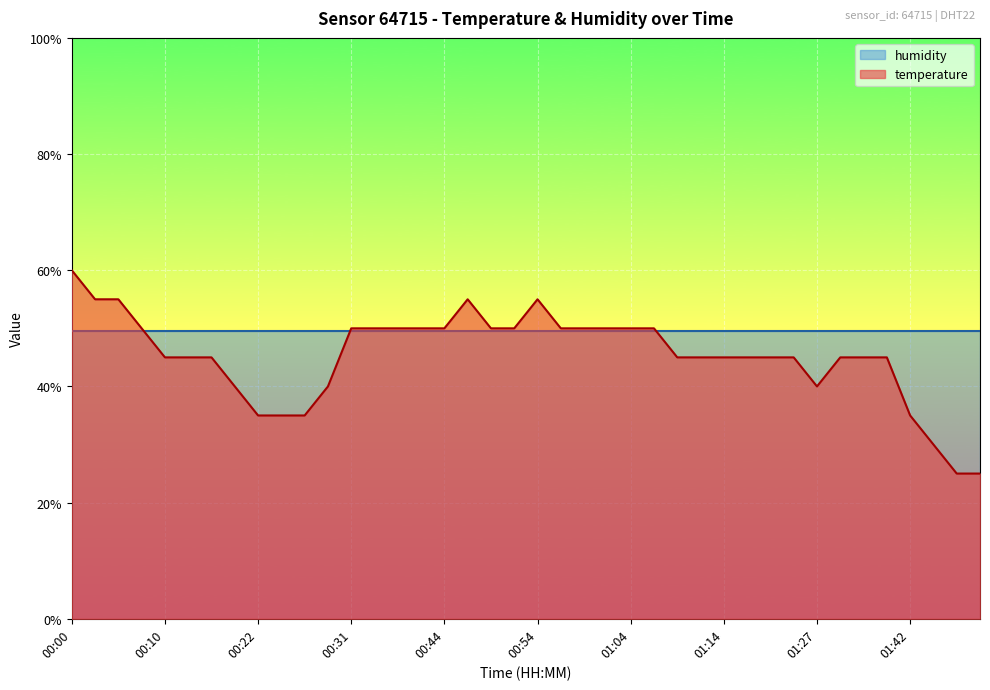

What is the sum of the values at 00:57 and 01:06?

100.0